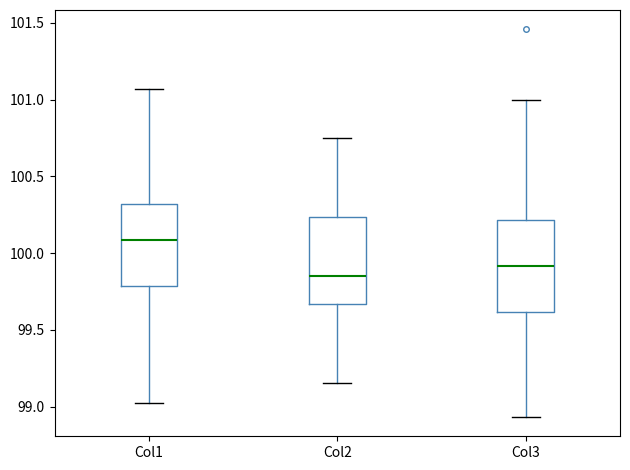

Reading left to right, read every box against the y-axis: the position of its median line, the range the box covers, and the ends of its whiskers. The values are not printed on the chart, so give them approximately, as read against the axis.

Col1: median 100.10, box 99.80 to 100.30, whiskers 99.00 to 101.05
Col2: median 99.85, box 99.65 to 100.25, whiskers 99.15 to 100.75
Col3: median 99.90, box 99.60 to 100.20, whiskers 98.95 to 101.00